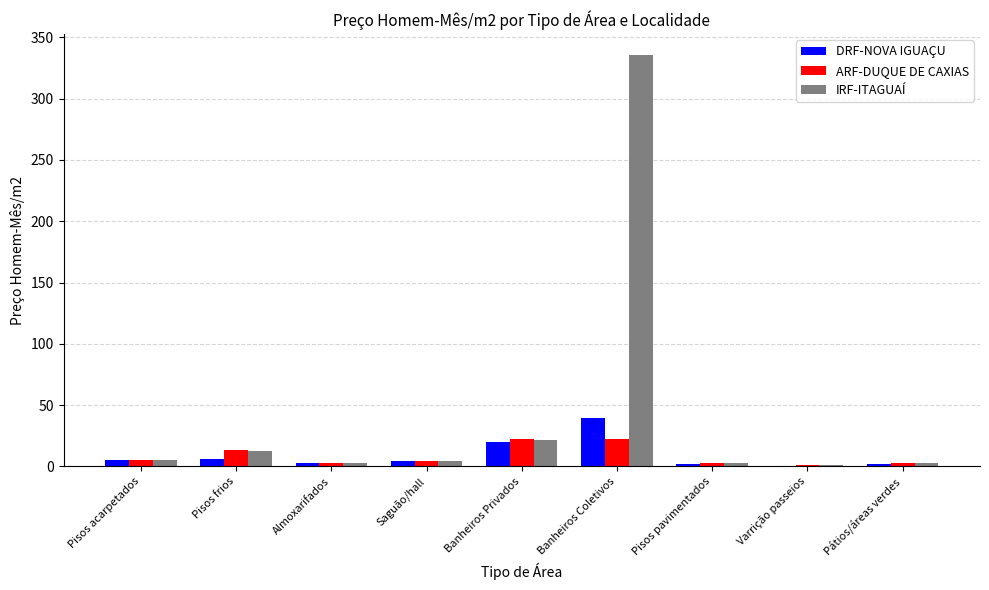

Count the number of data series in this chart.

3